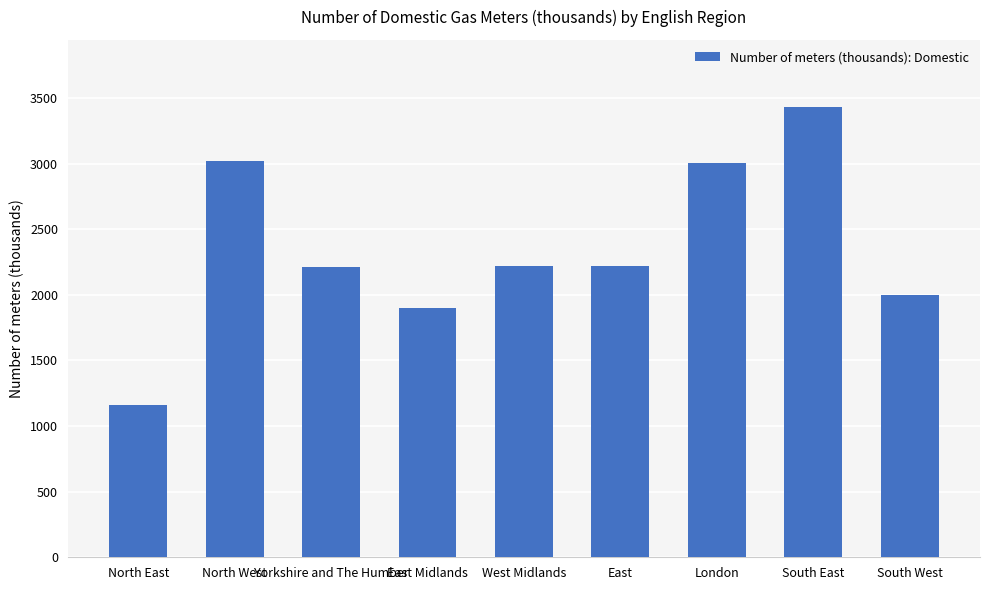

The value at North East is 659.5. True or false?

False